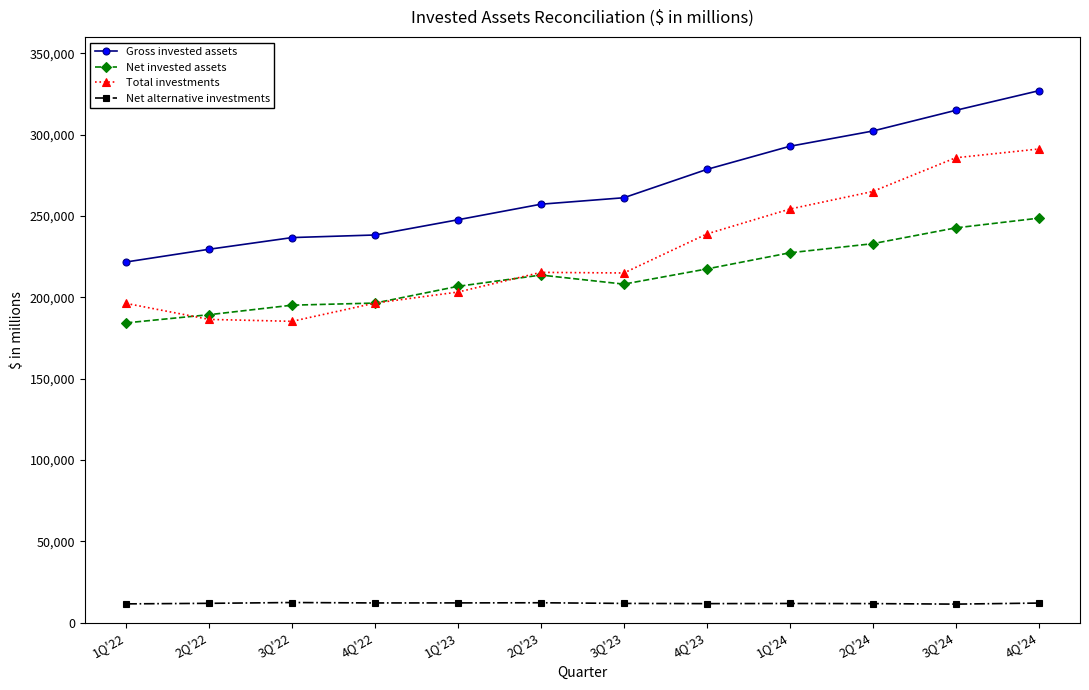

Is it true that Total investments equals 39877 at 4Q'22?

False